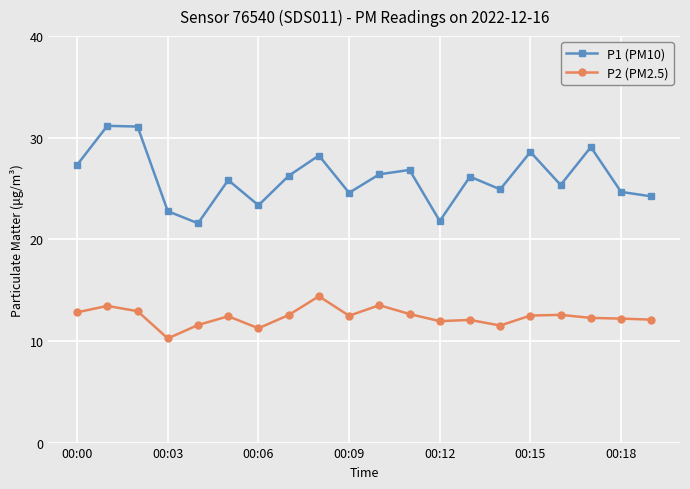

True or false: P2 (PM2.5) and P1 (PM10) cross at least once.

False